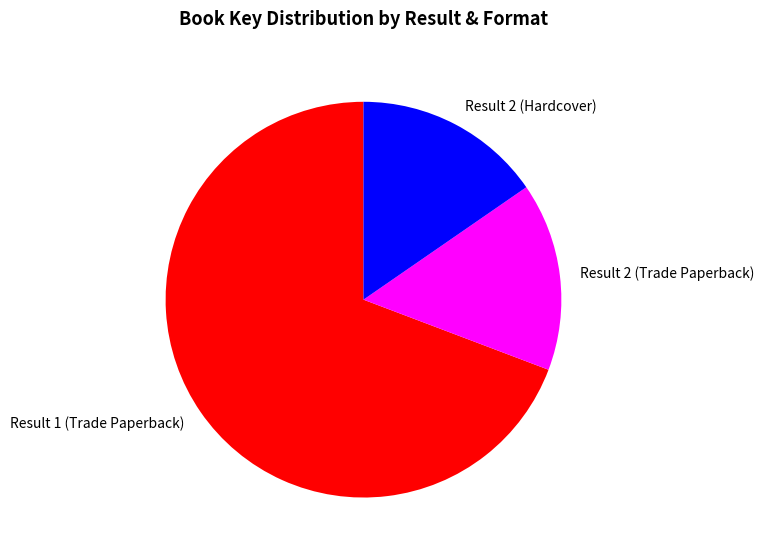

Is the sum of Result 1 (Trade Paperback) and Result 2 (Hardcover) greater than half?

Yes